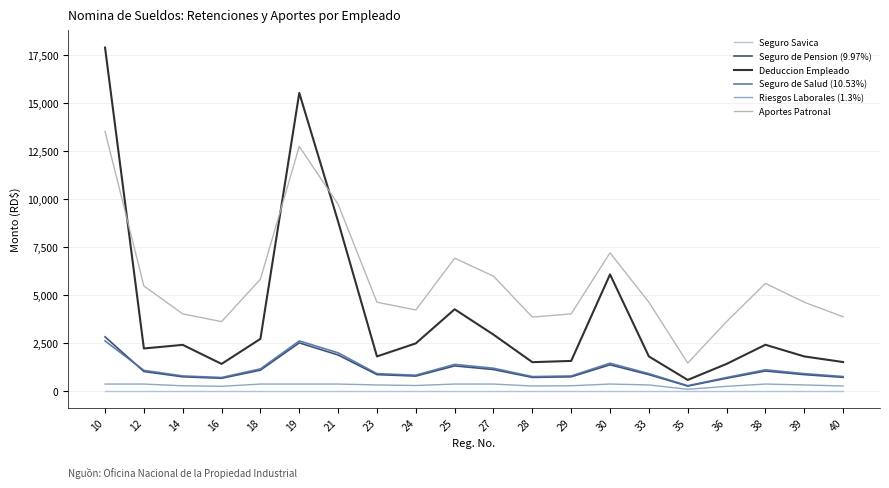

Does the chart display data point markers on the line(s)?

No